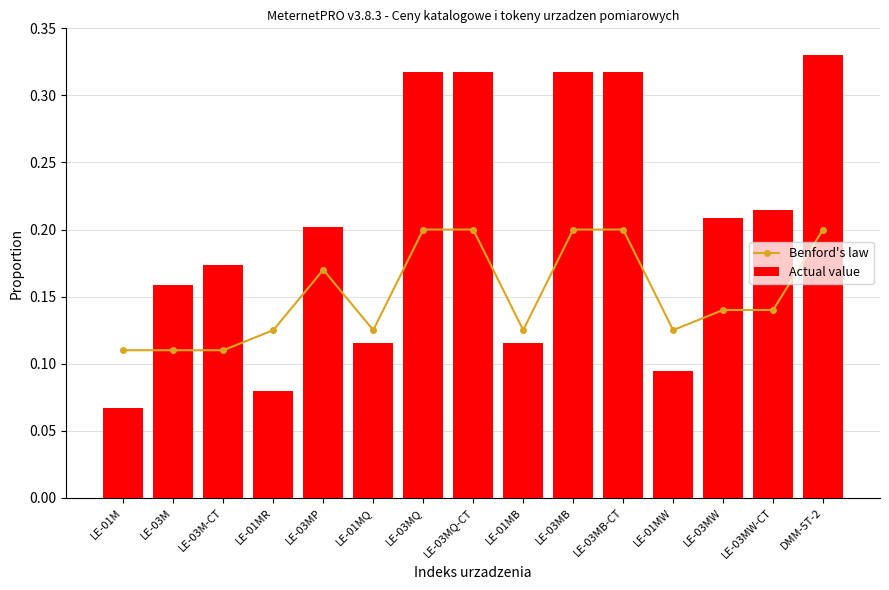

What is the minimum value shown in the chart?

0.1